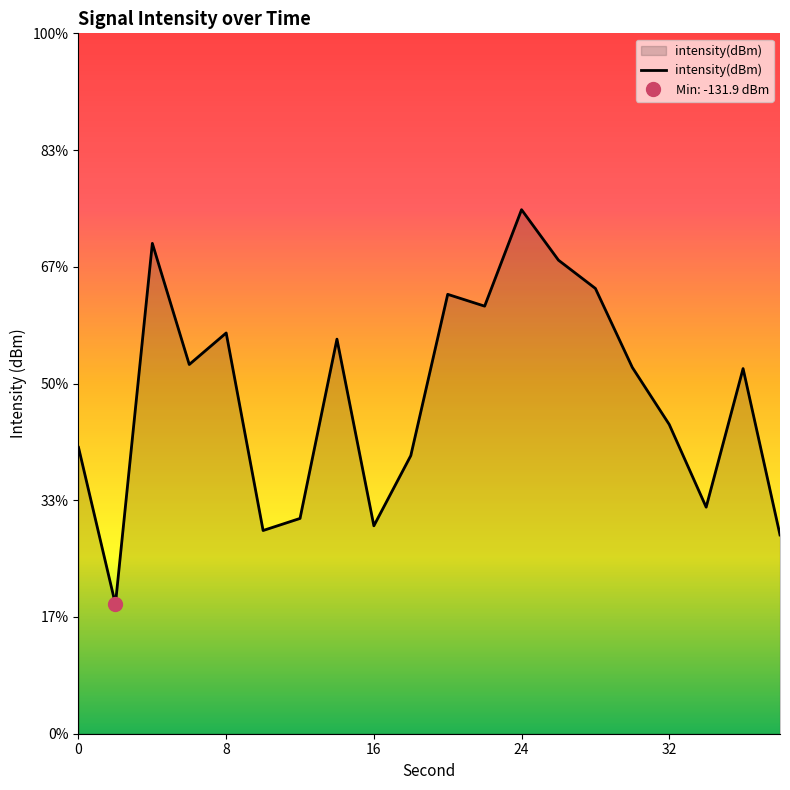

Reading left to right, list all the values displayed in this chart.

-128.0	-131.9	-123.1	-126.0	-125.3	-130.1	-129.8	-125.4	-130.0	-128.3	-124.3	-124.6	-122.3	-123.5	-124.2	-126.1	-127.5	-129.5	-126.1	-130.2